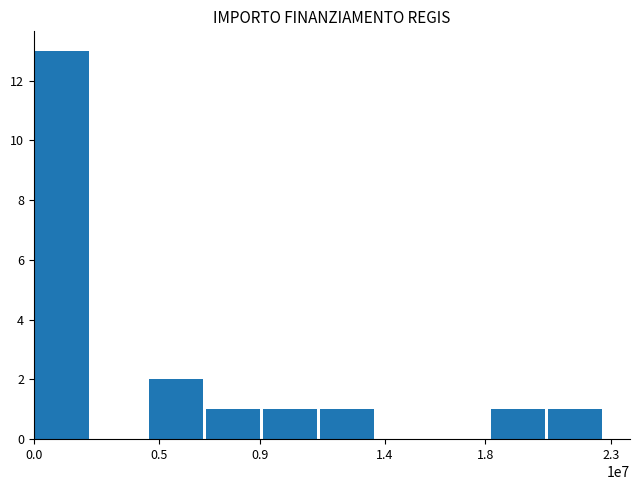

What is the maximum value shown in the chart?

13